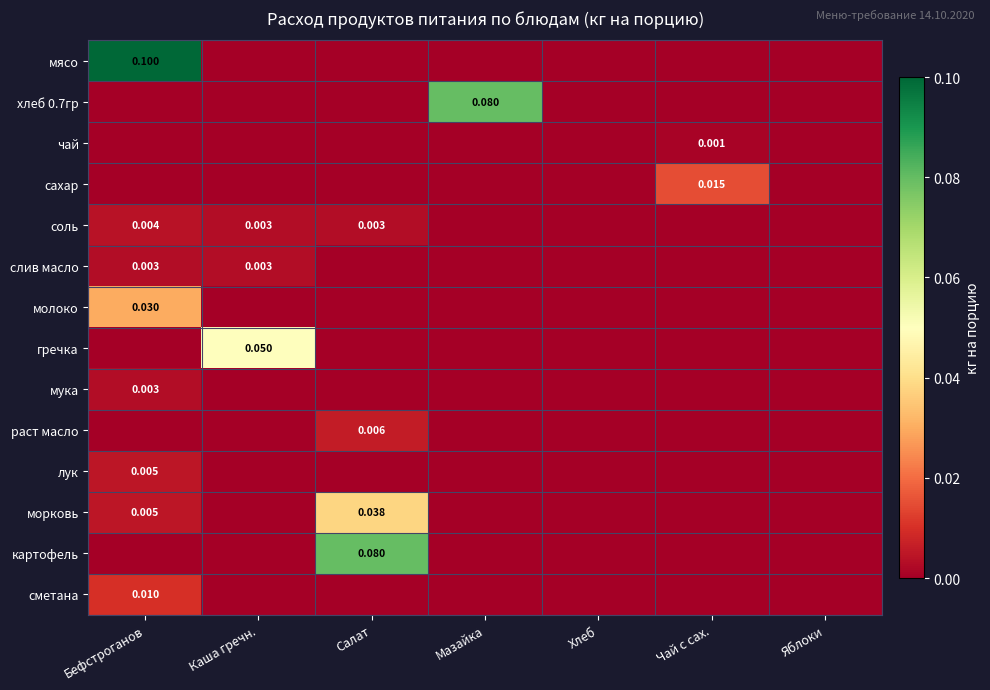

How many data points in мясо are above 0?

1